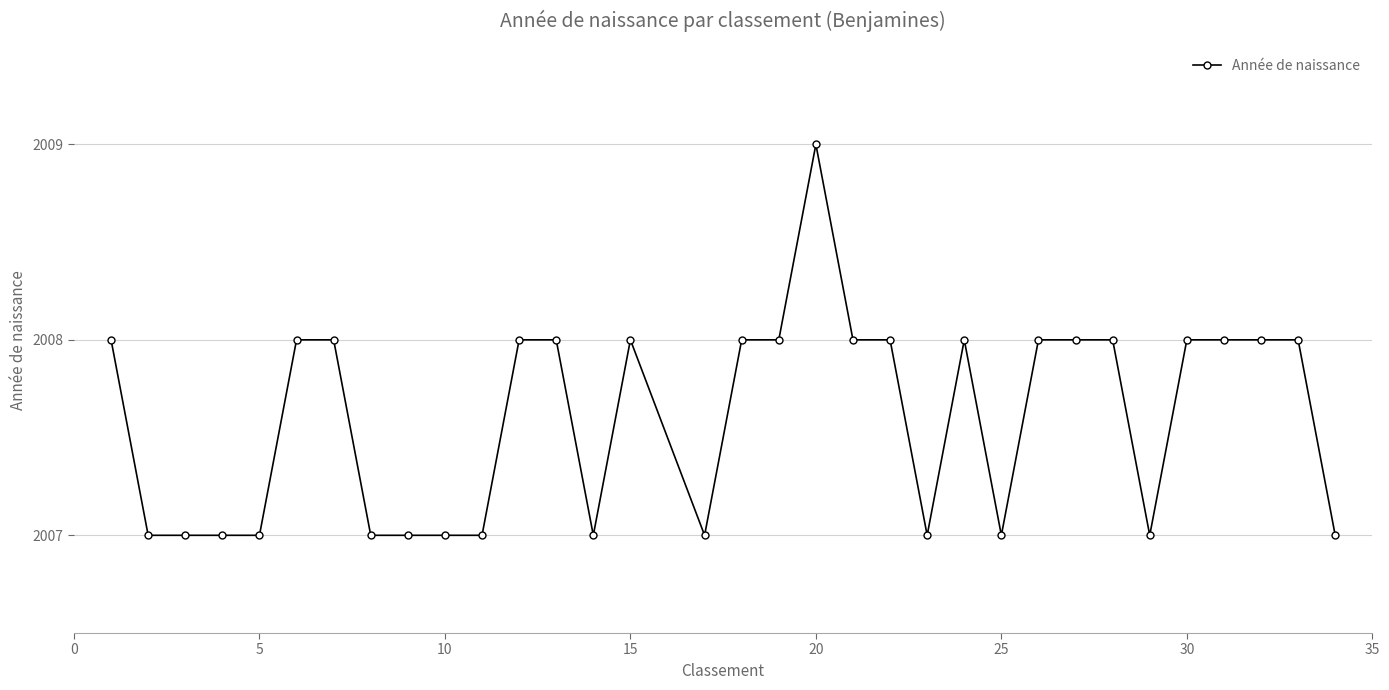

What is the maximum value shown in the chart?

2009